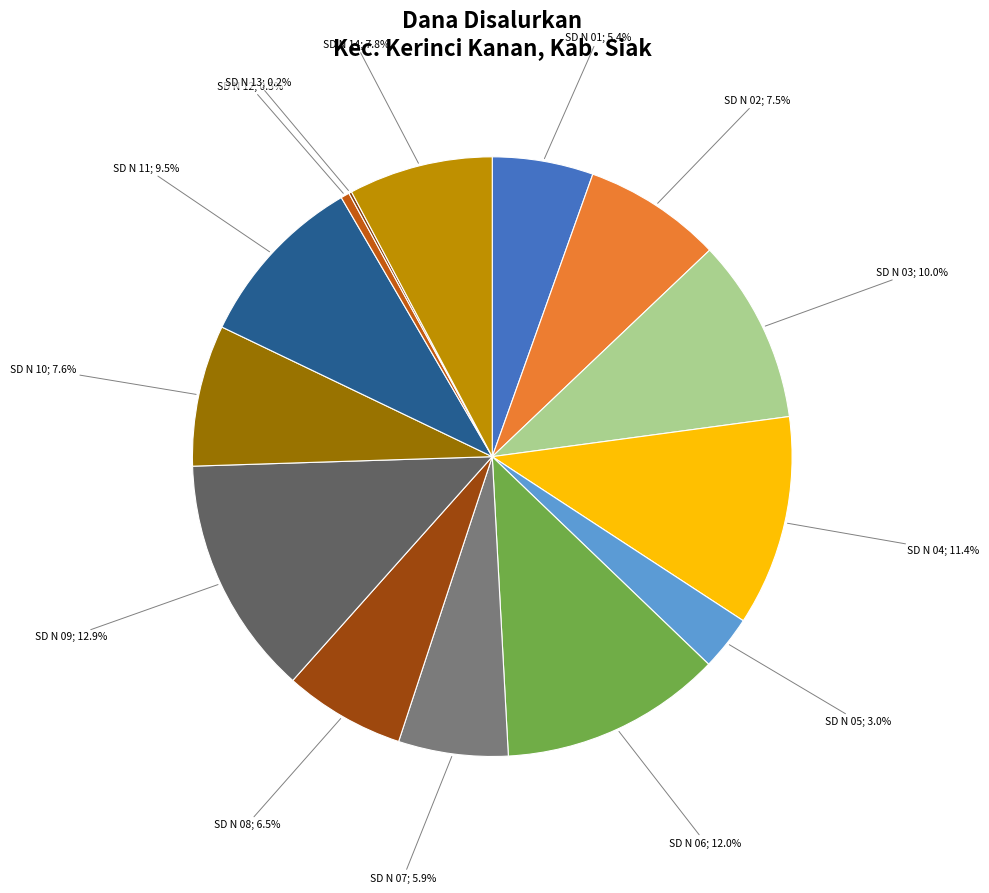

What is the largest slice in the pie chart?

SD N 09; 12.9%